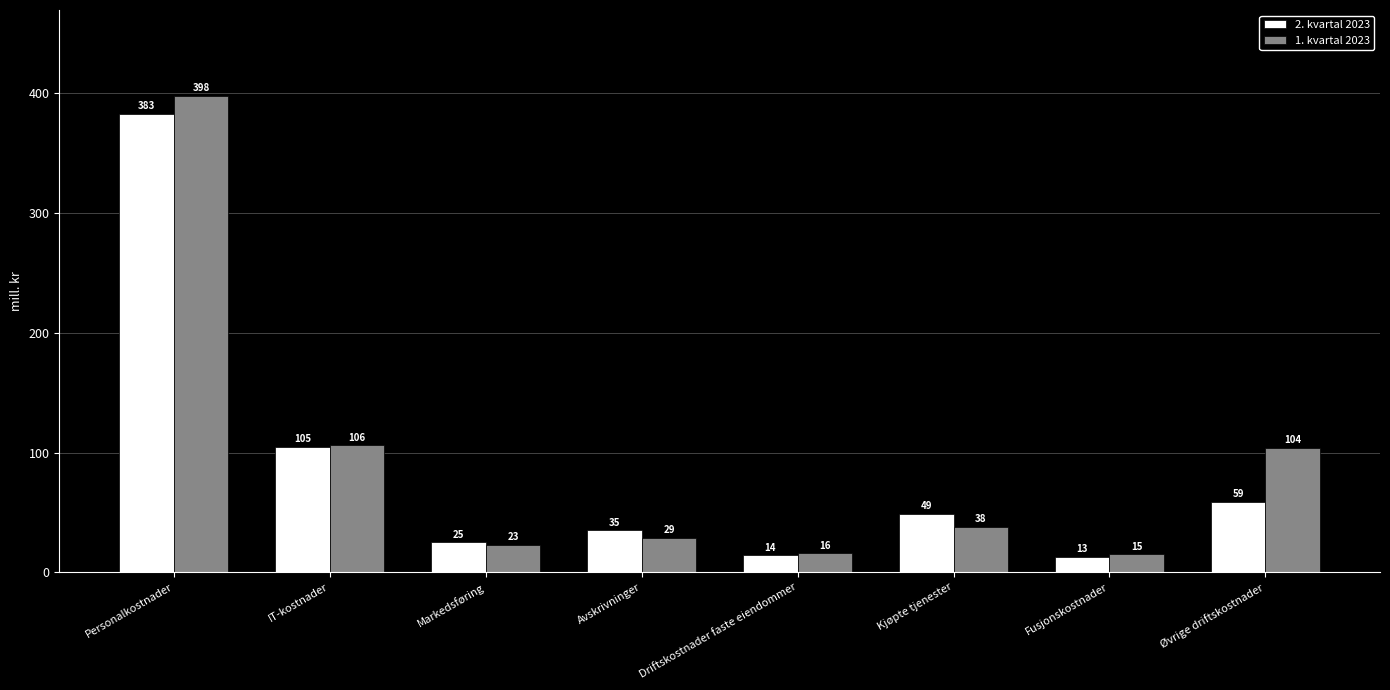

What is the label of the 5th bar from the left?

Driftskostnader faste eiendommer